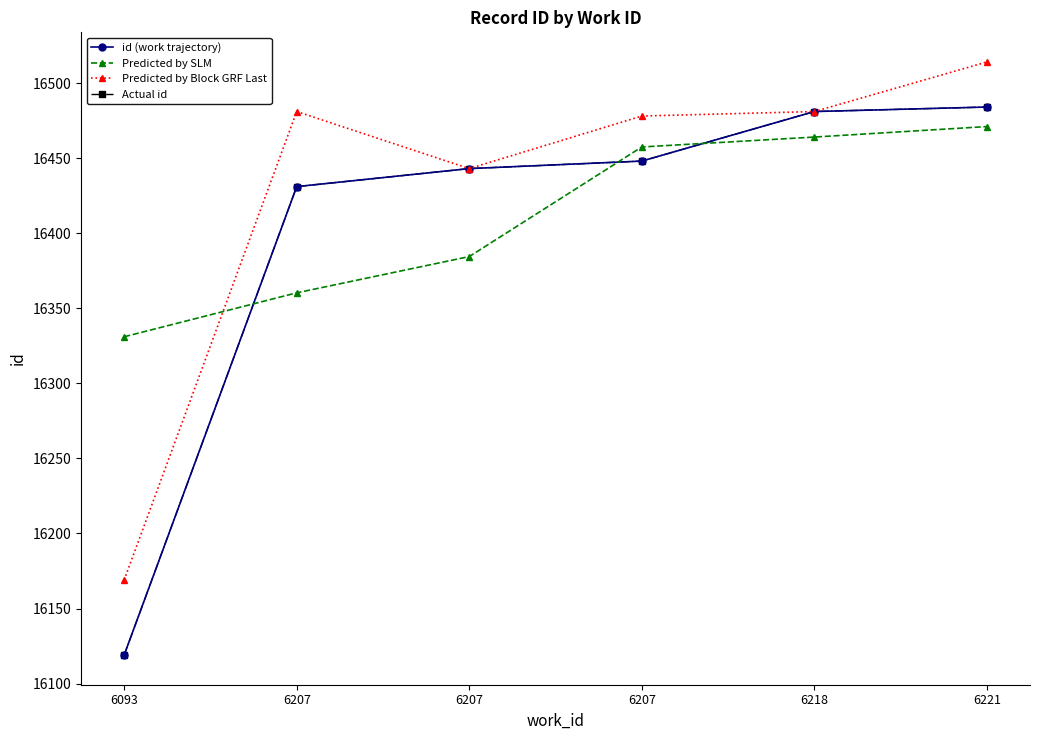

True or false: Actual id and id (work trajectory) cross at least once.

False